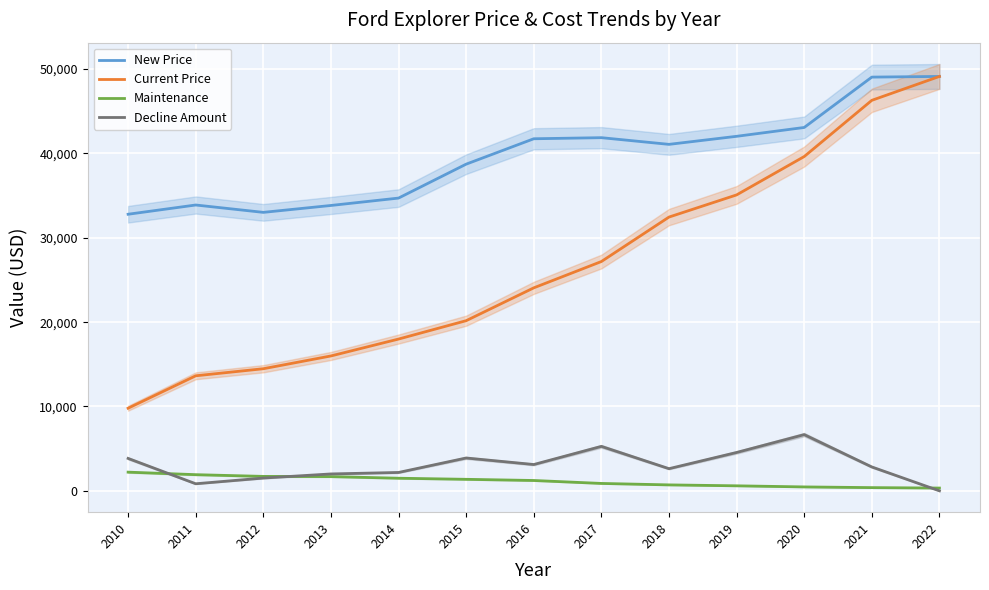

Rank the categories by New Price value from highest to lowest.

2022, 2021, 2020, 2019, 2017, 2016, 2018, 2015, 2014, 2011, 2013, 2012, 2010